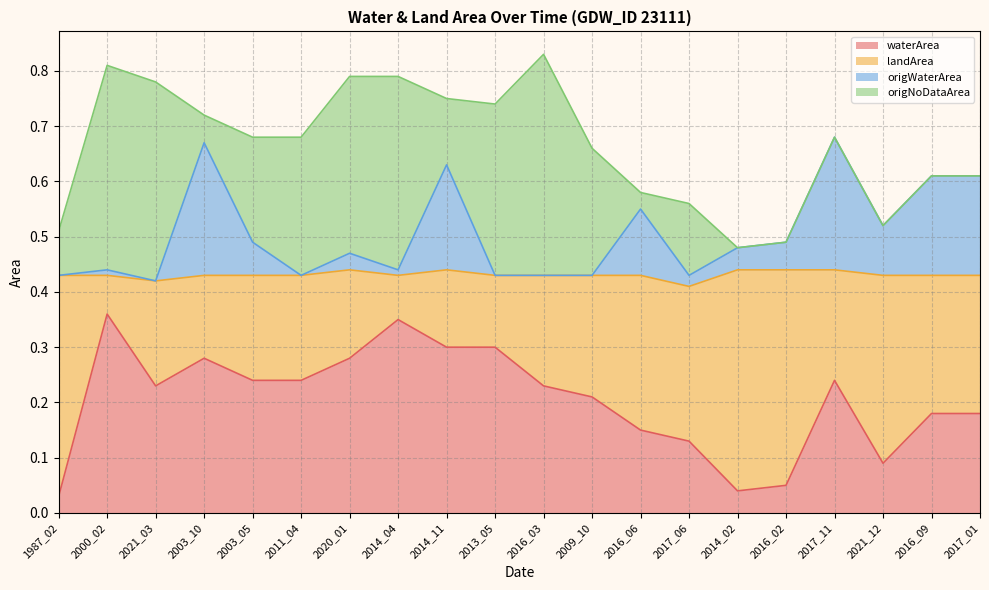

The value of waterArea at 2021_03 is 0.1. True or false?

False